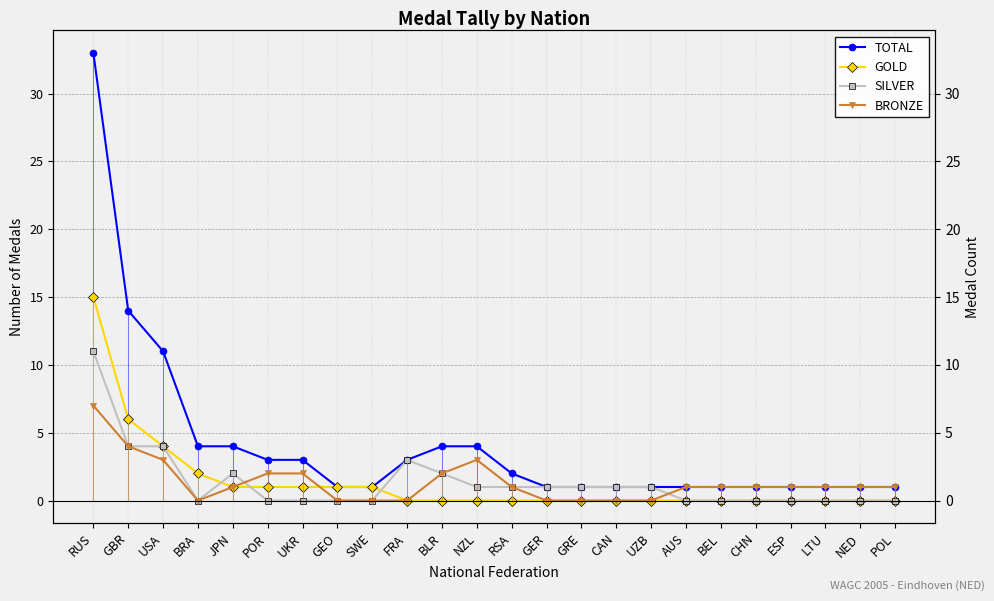

Rank the series by their maximum value, from lowest to highest.

BRONZE, SILVER, GOLD, TOTAL